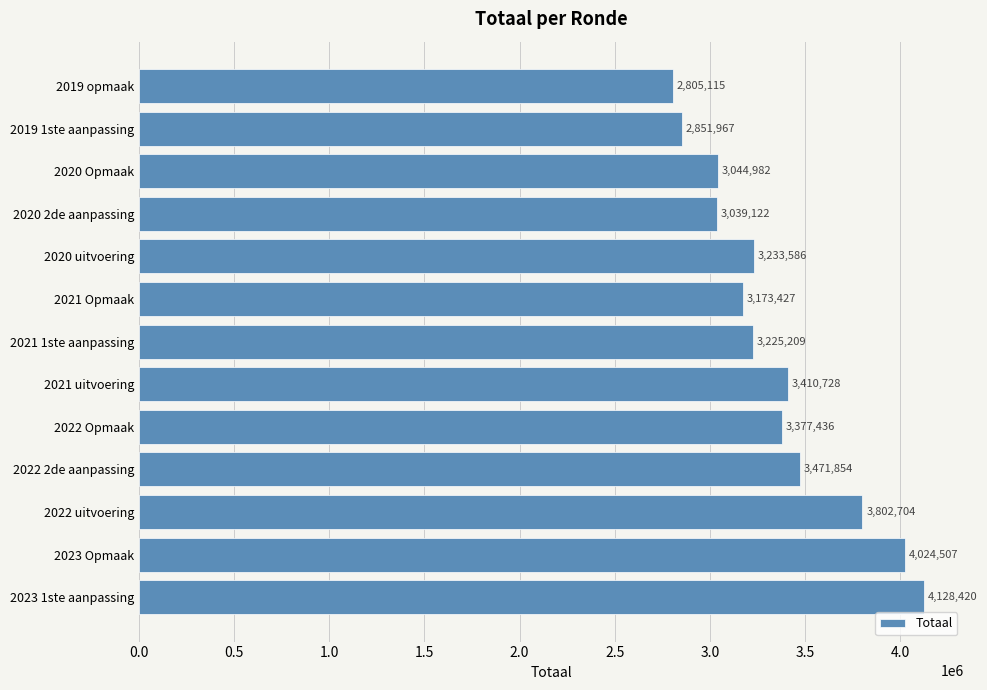

List the labels in order of value, largest first.

2023 1ste aanpassing, 2023 Opmaak, 2022 uitvoering, 2022 2de aanpassing, 2021 uitvoering, 2022 Opmaak, 2020 uitvoering, 2021 1ste aanpassing, 2021 Opmaak, 2020 Opmaak, 2020 2de aanpassing, 2019 1ste aanpassing, 2019 opmaak